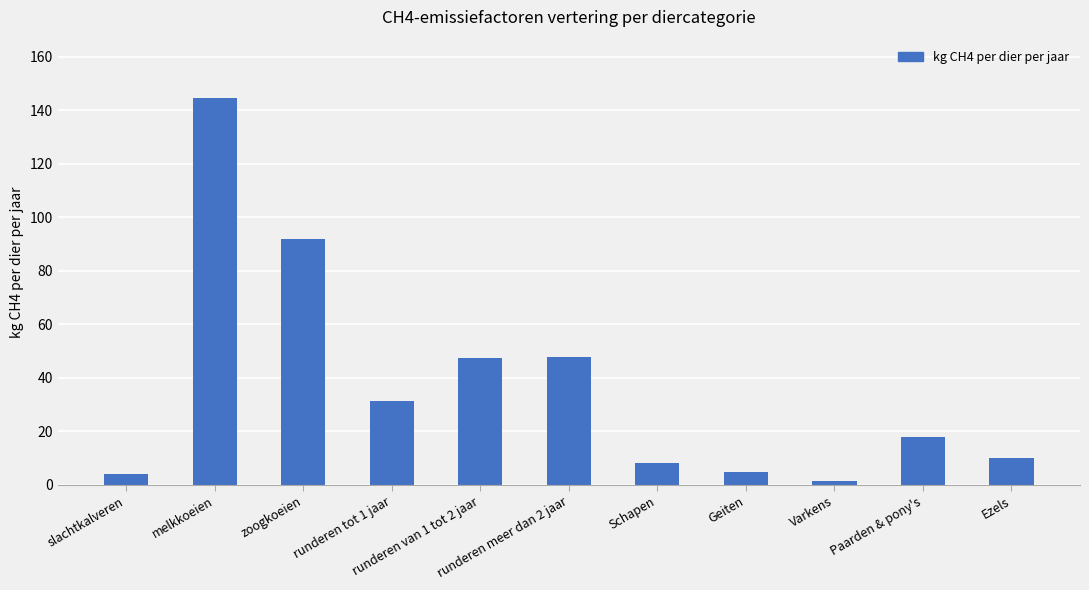

What is the label of the 1st bar from the right?

Ezels